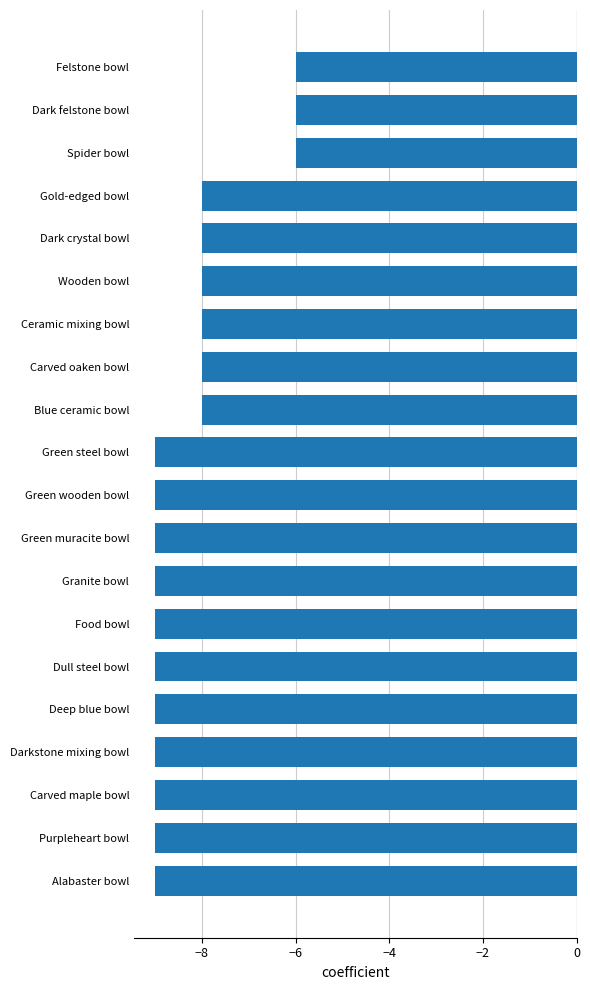

What is the average value?

-8